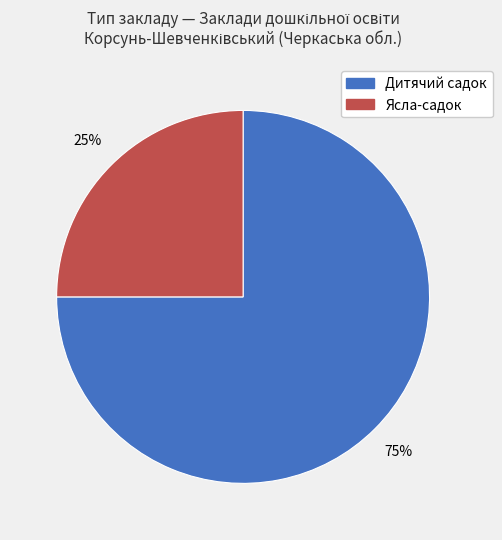

Is there any slice that represents more than half of the pie?

Yes